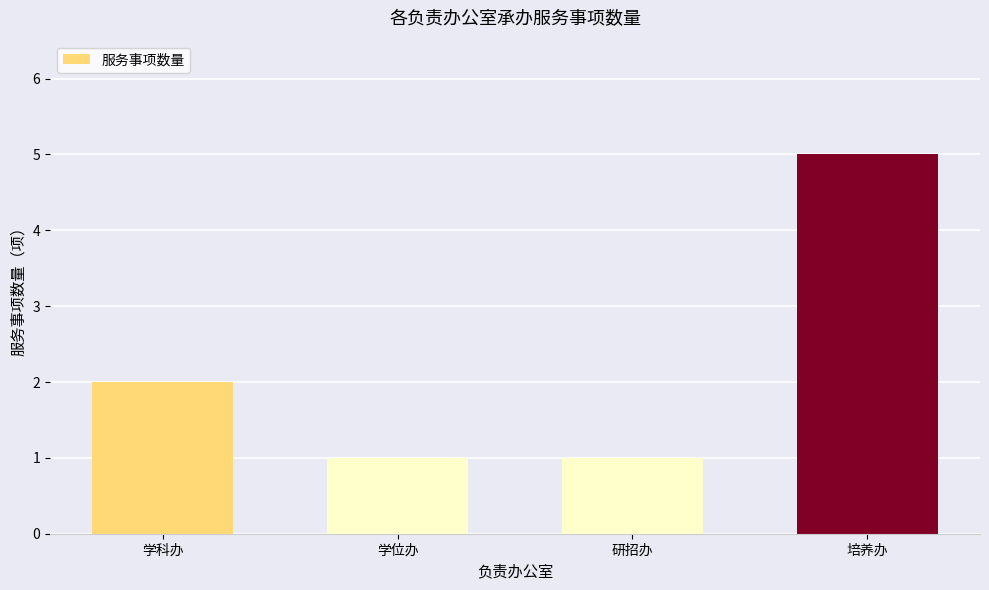

Reading left to right, transcribe all the data shown in this chart.

学科办=2	学位办=1	研招办=1	培养办=5